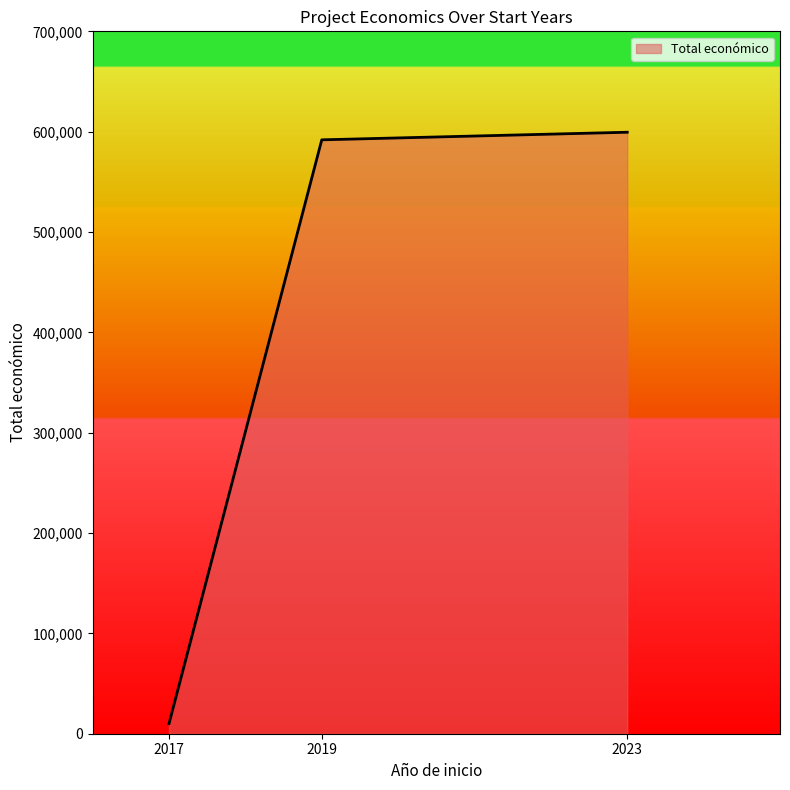

List the labels in order of value, smallest first.

2017, 2019, 2023